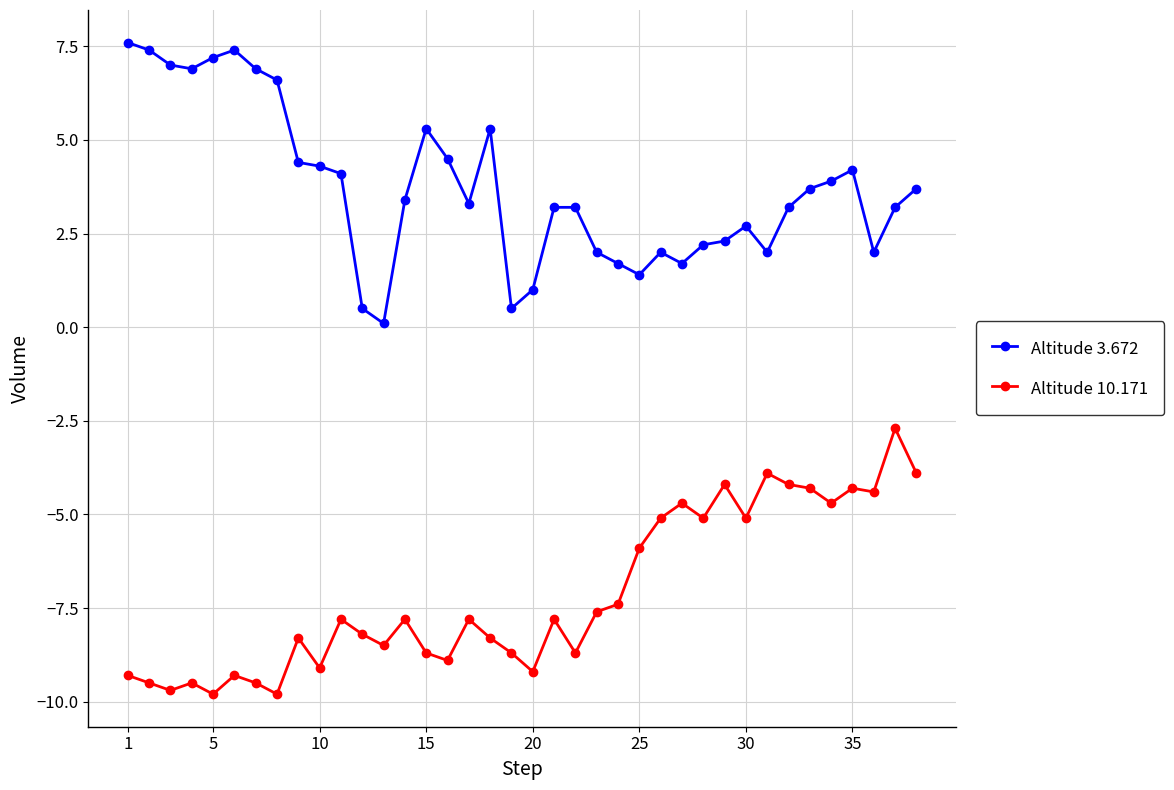

True or false: Altitude 10.171 and Altitude 3.672 cross at least once.

False